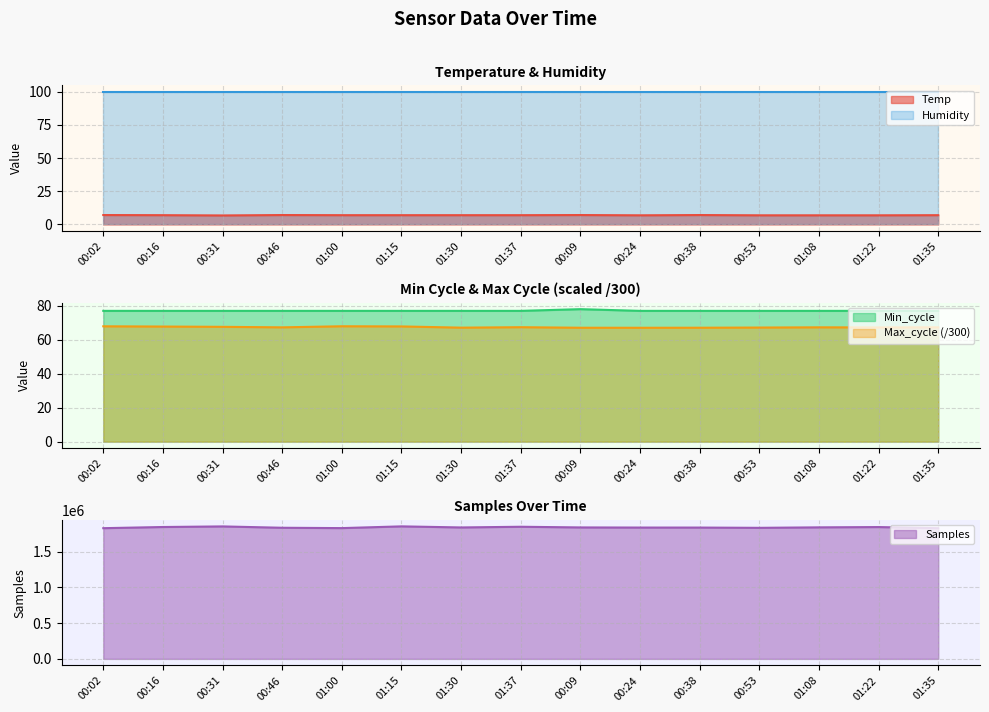

What is the lowest value of the Max_cycle (/300) series?

67.0